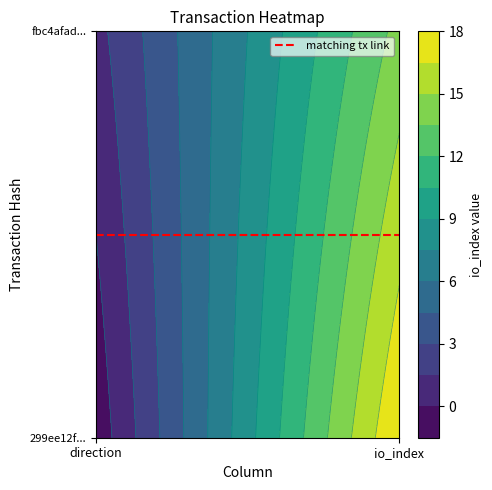

Which series changed the most between direction and io_index?

299ee12f01e5ae03912210cb5c9b6fb42ca87f4